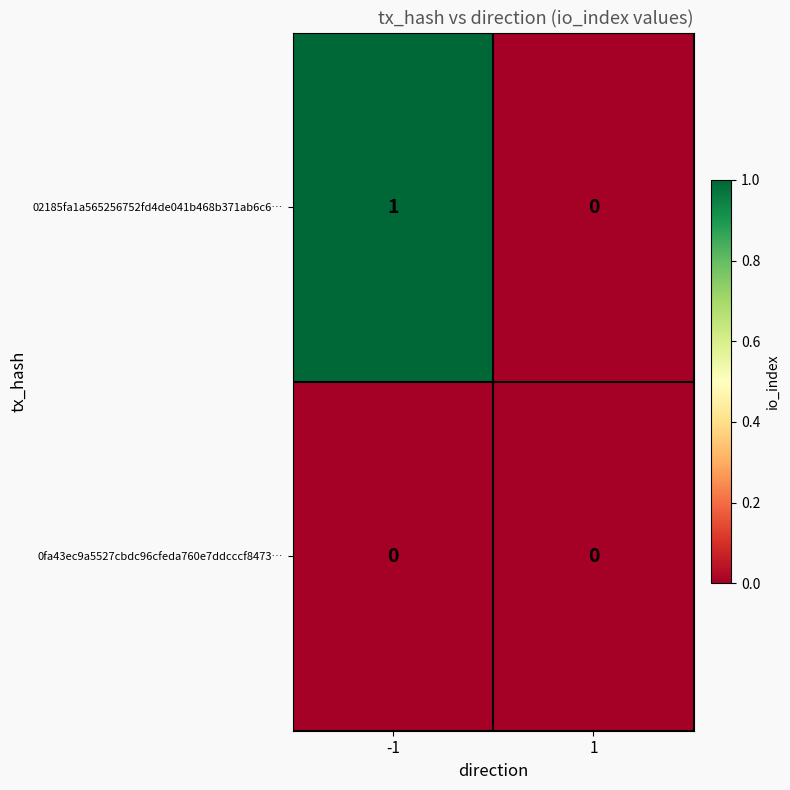

Reading left to right, what are all the values shown in this chart?

02185fa1a565256752fd4de041b468b371ab6c6…: 1	0
0fa43ec9a5527cbdc96cfeda760e7ddcccf8473…: 0	0